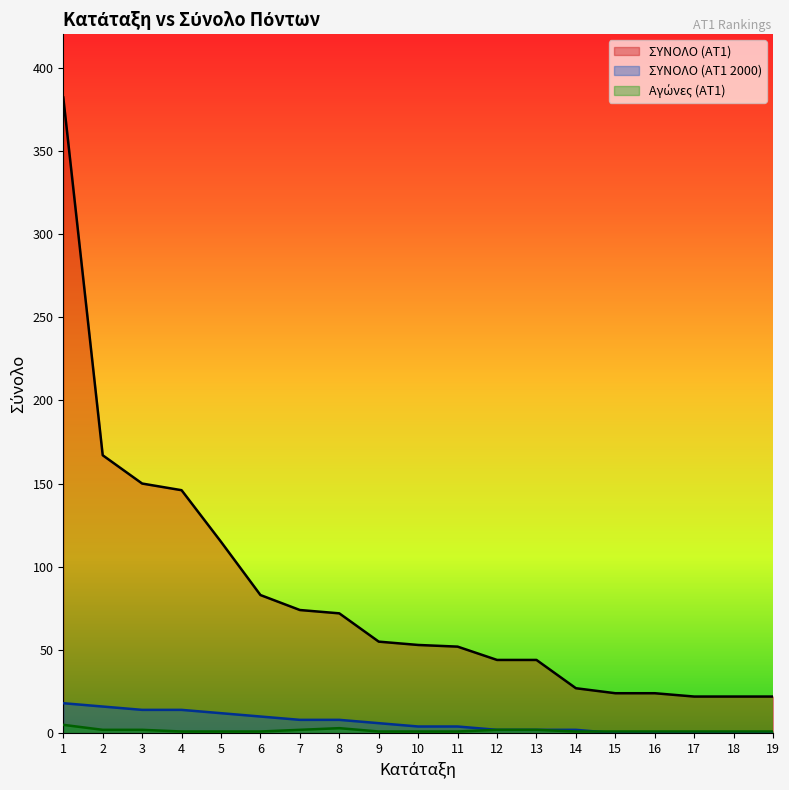

Count the ΣΥΝΟΛΟ (ΑΤ1 2000) values in the range 0 to 12.

15